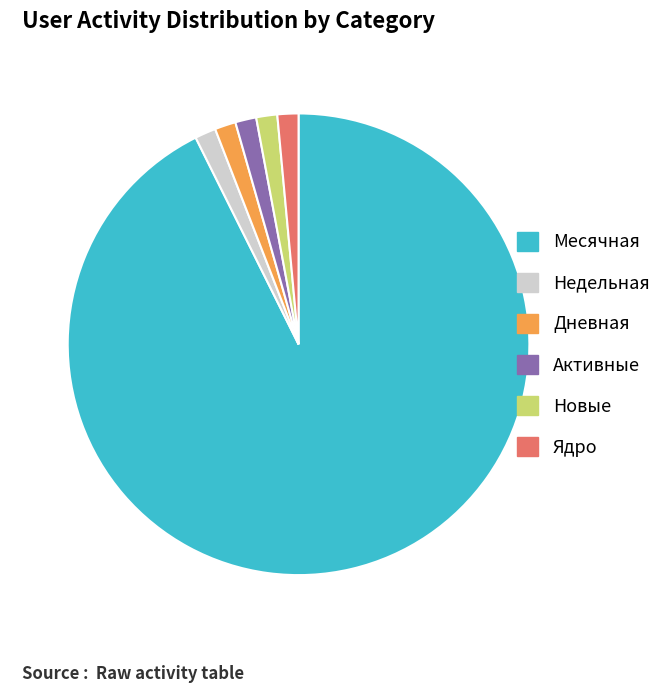

What is the ratio of the value at Активные to the value at Новые?

1.0